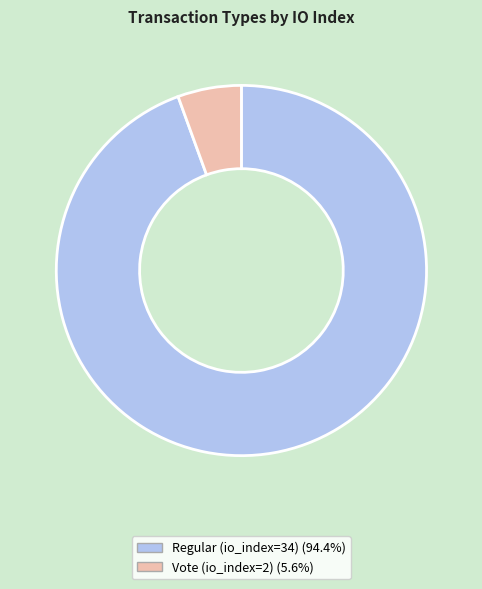

Does Vote (io_index=2) represent more than half of the total?

No